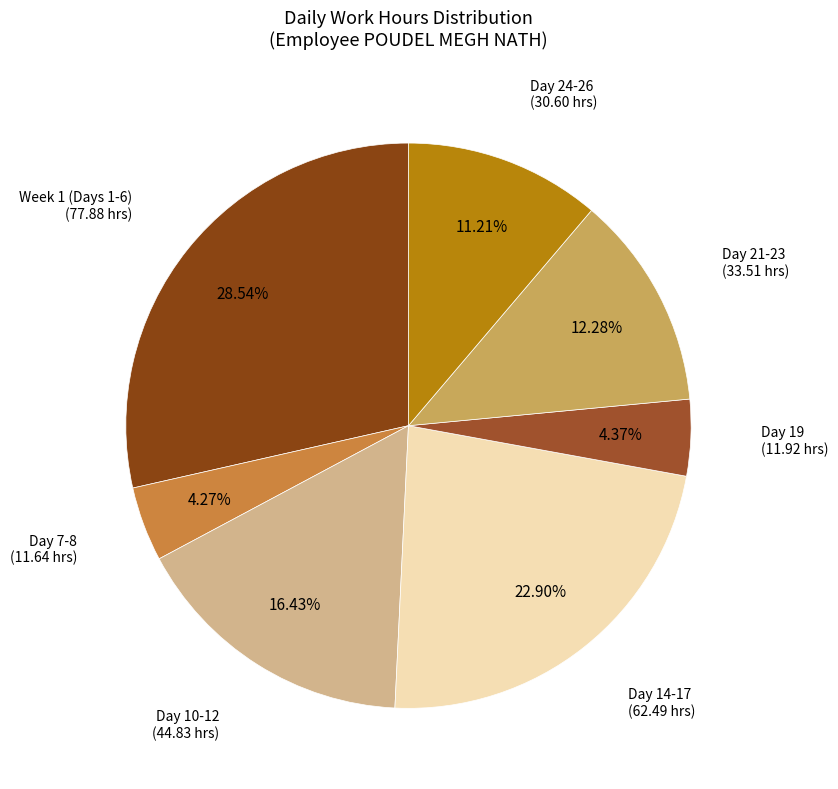

Count the number of slices in the pie.

7